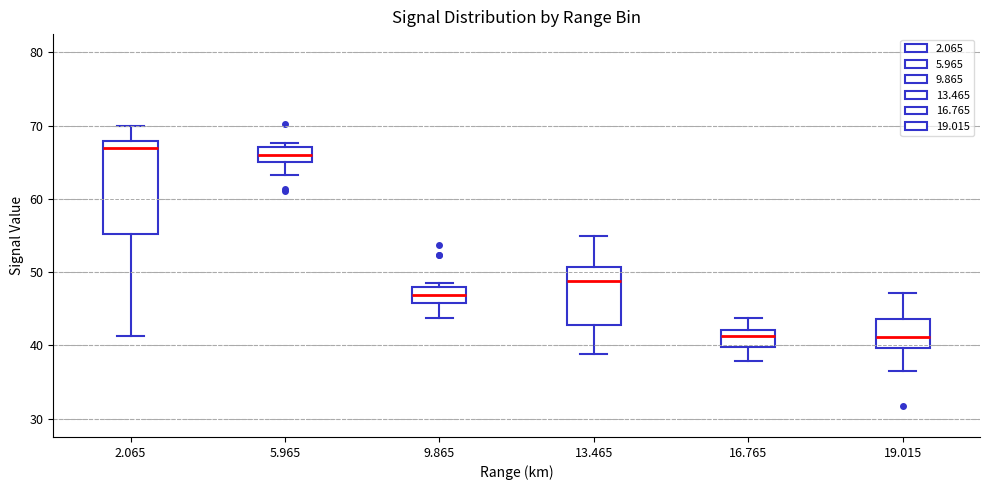

Comparing the boxes themselves (not the whiskers), which one is the tallest?

2.065